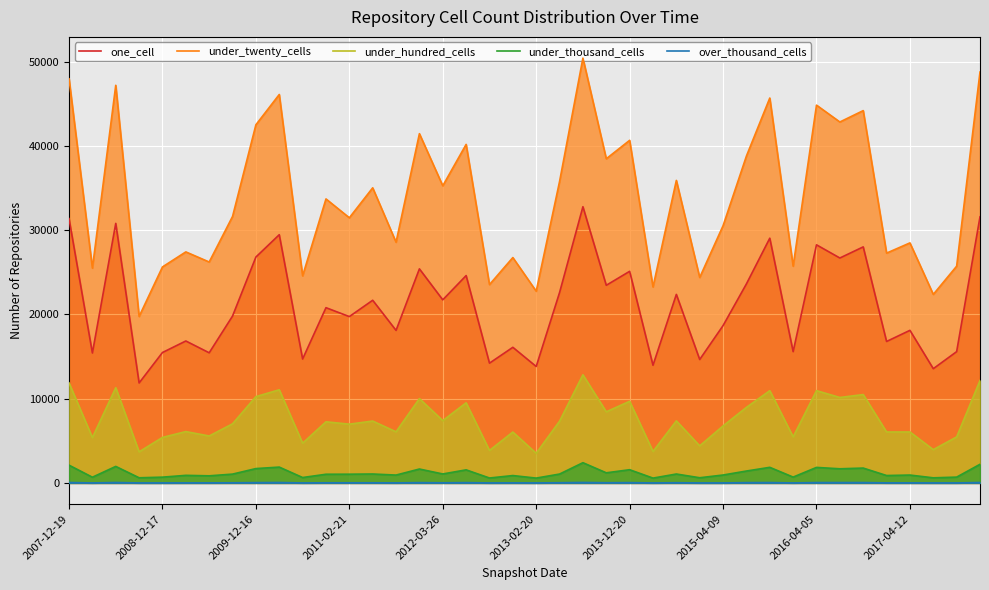

What is the difference between the maximum and minimum values in the one_cell series?

20913